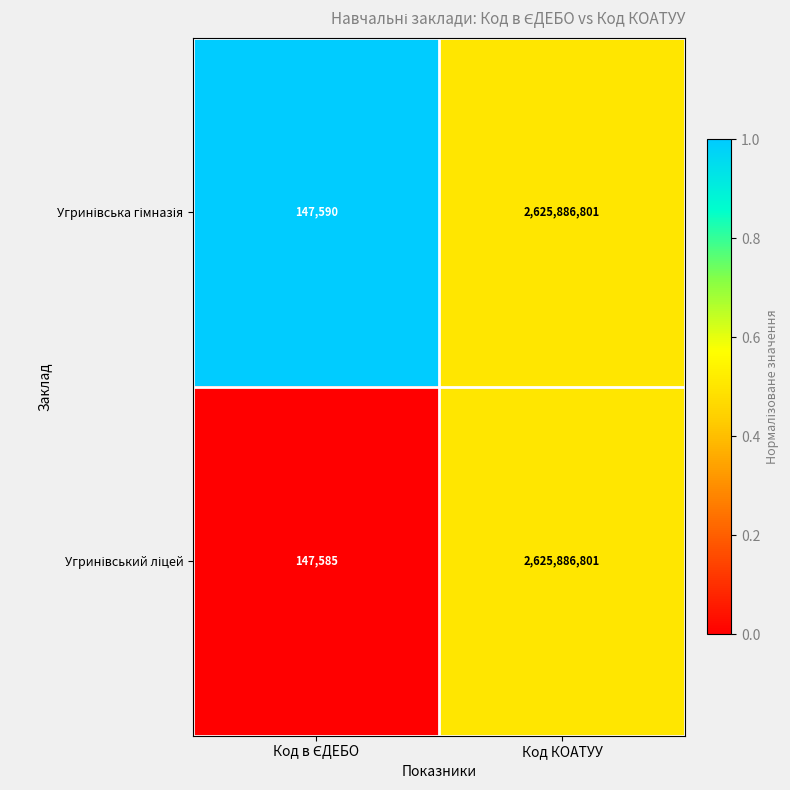

How many distinct data groups are displayed?

2